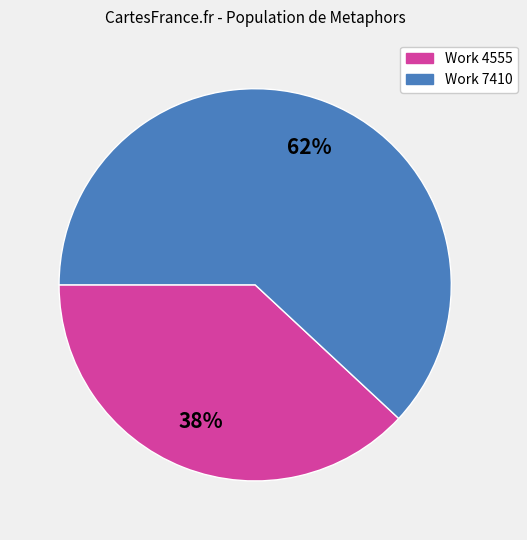

Approximately how many times larger is the value at Work 7410 compared to Work 4555?

1.6